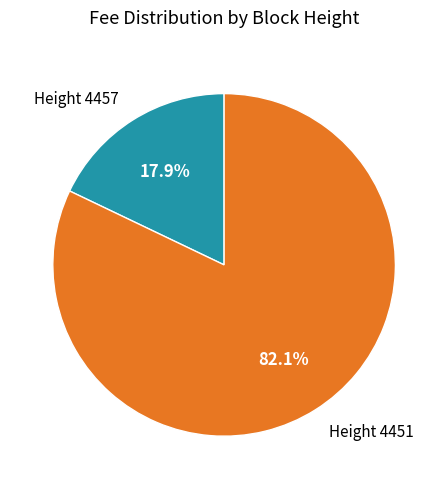

Approximately how many times larger is the value at Height 4451 compared to Height 4457?

4.6